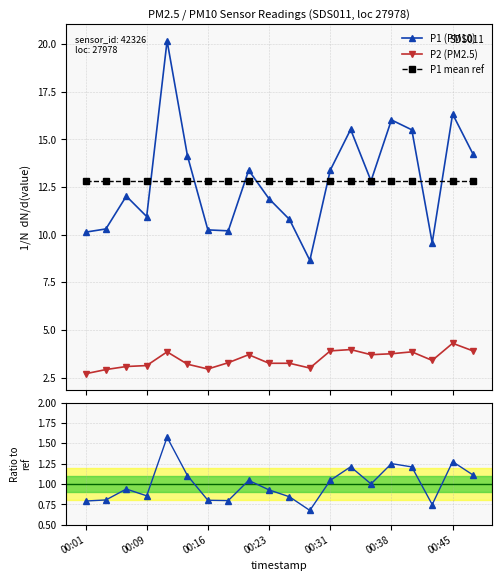

What is the maximum value for P2 (PM2.5)?

4.3